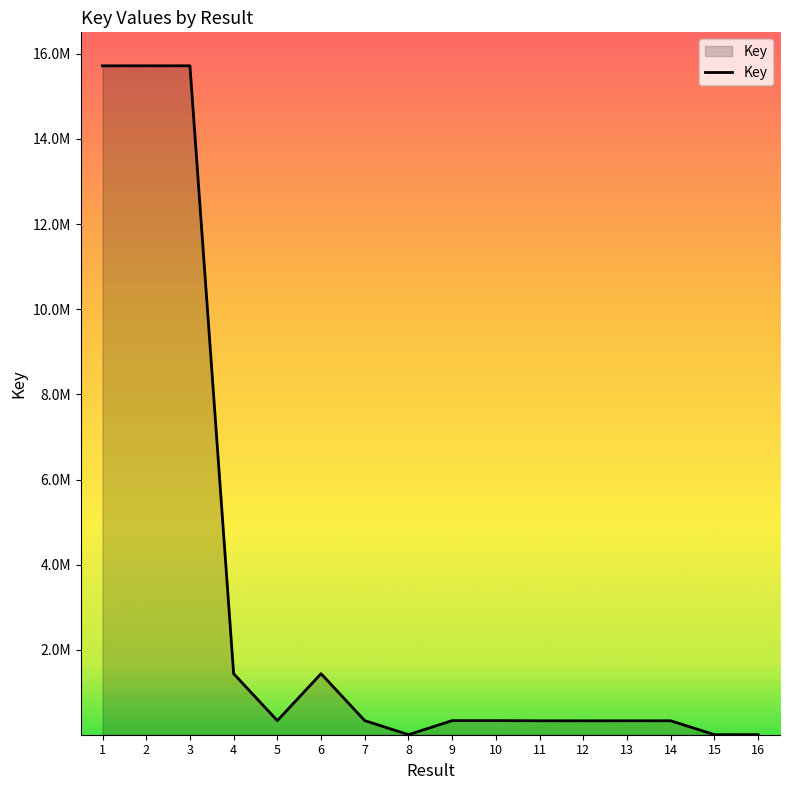

At which category does the chart reach its minimum across all series?

15